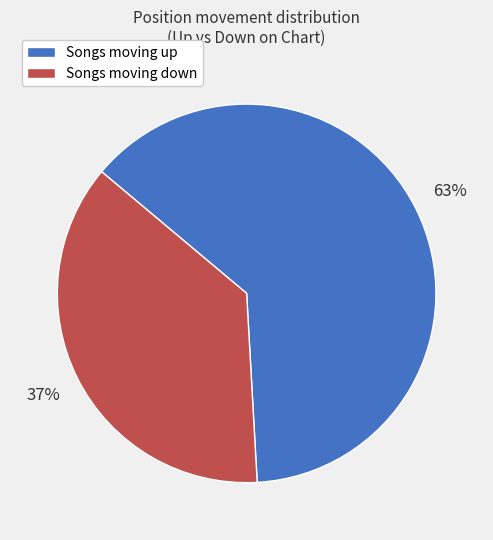

To the nearest percent, what is the difference between the largest and smallest slice percentages?

26%